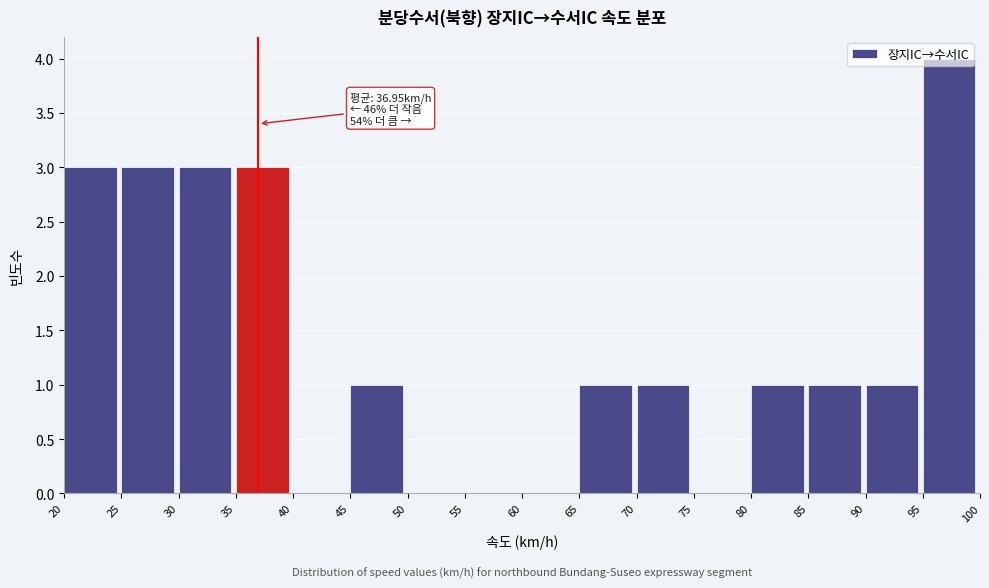

Which range on the x-axis has the tallest bar?

95 to 100